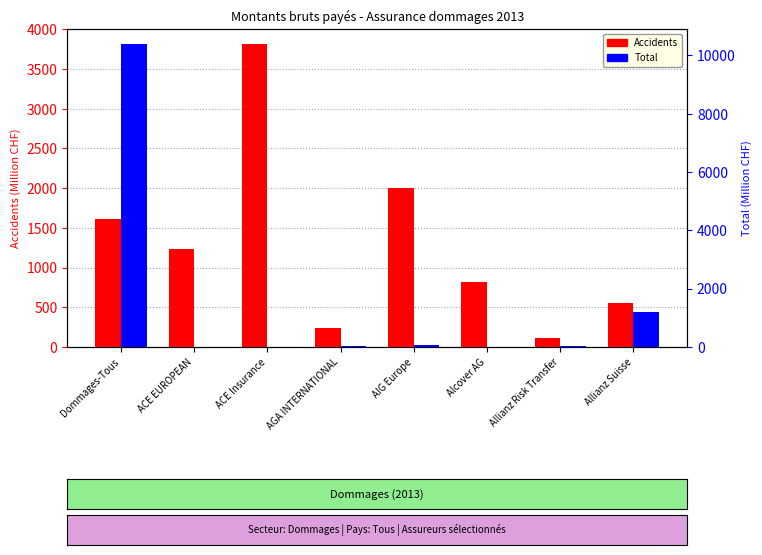

Reading right to left, list all the values displayed in this chart.

Accidents: Allianz Suisse=548.7	Allianz Risk Transfer=119.2	Alcover AG=818.1	AIG Europe=2000.8	AGA INTERNATIONAL=236.1	ACE Insurance=3814.0	ACE EUROPEAN=1239.3	Dommages-Tous=1612.4
Total: Allianz Suisse=1193.0	Allianz Risk Transfer=44.9	Alcover AG=1.9	AIG Europe=75.8	AGA INTERNATIONAL=34.4	ACE Insurance=11.1	ACE EUROPEAN=0.0	Dommages-Tous=10388.6